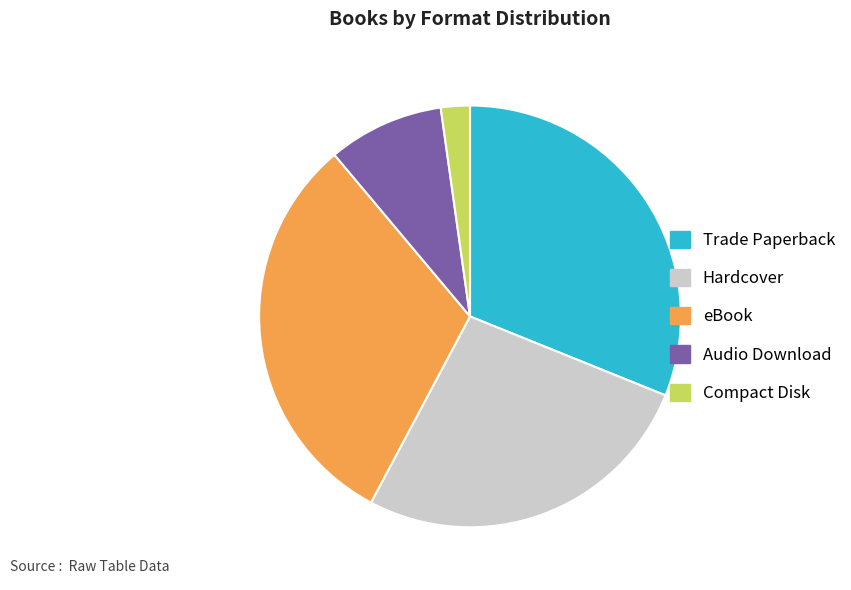

True or false: Trade Paperback accounts for 36% of the total.

False